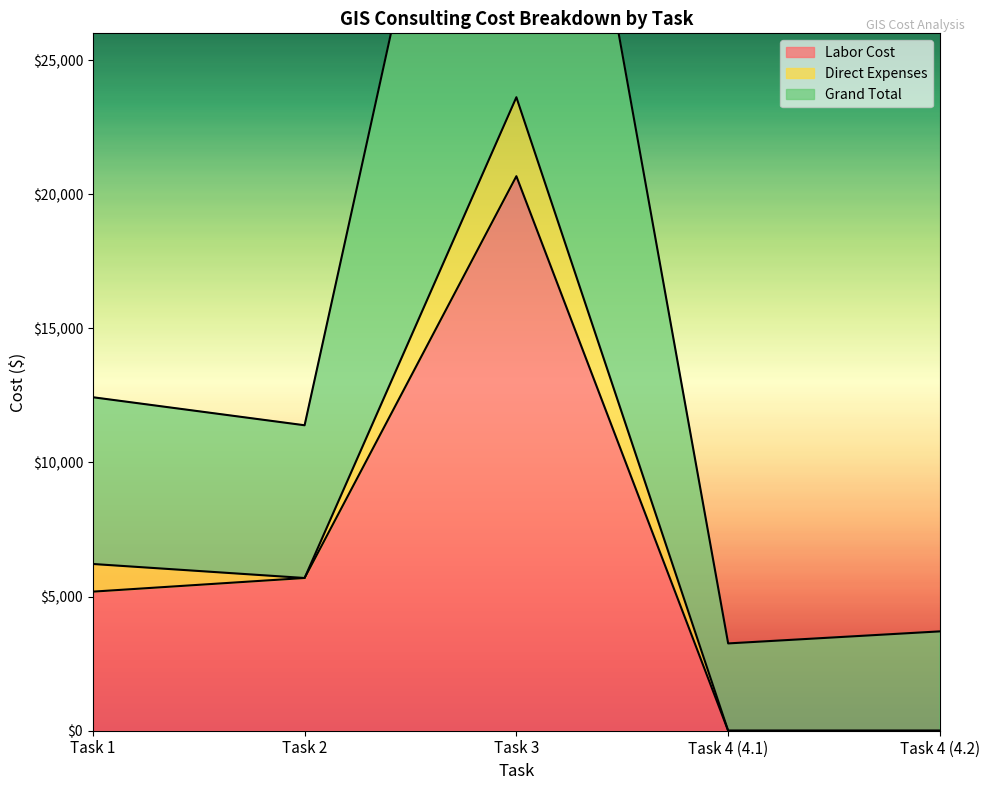

What is the highest value of the Labor Cost series?

20674